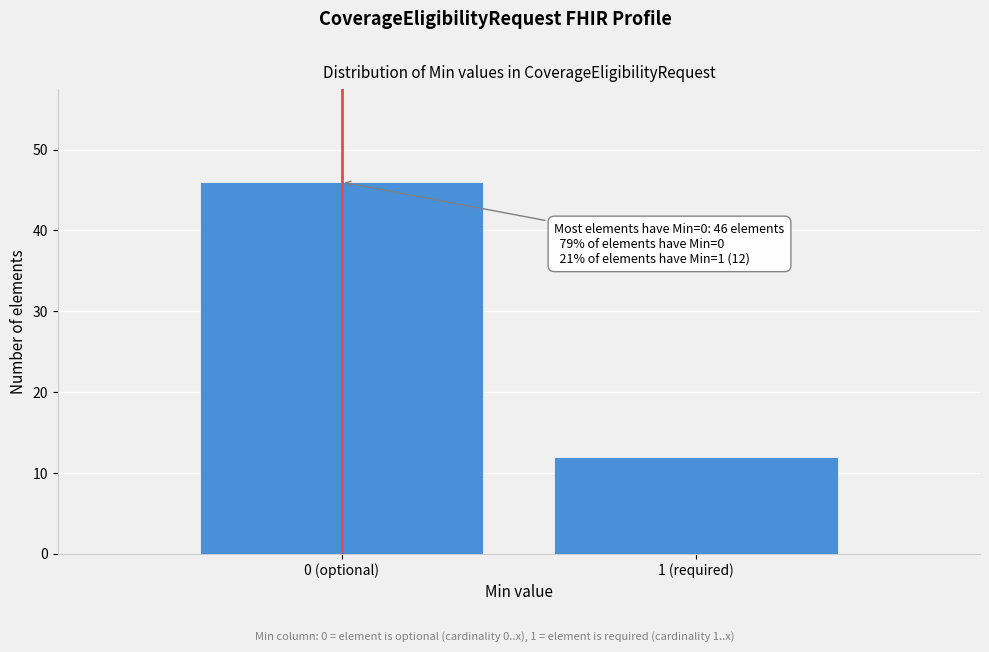

Reading left to right, what are all the values shown in this chart?

46	12